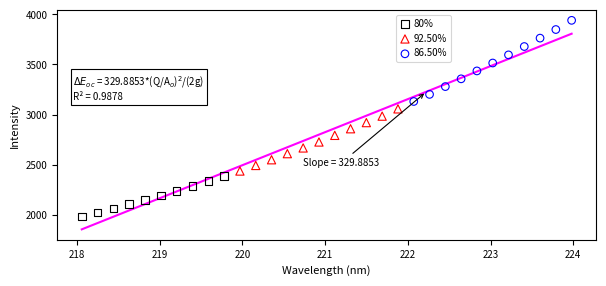

What are all the series names shown in the legend?

80%, 92.50%, 86.50%